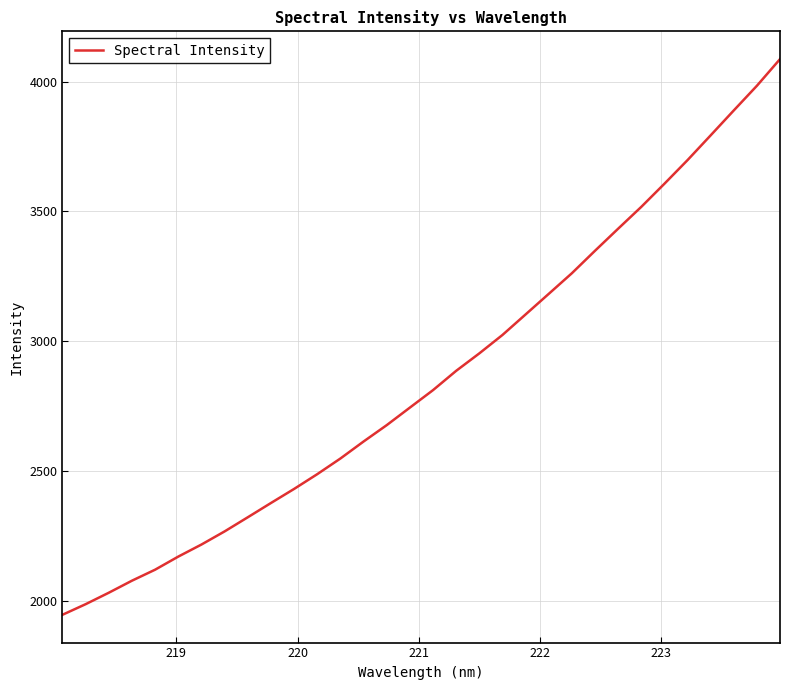

True or false: there are more than 2 points higher than both neighbors.

False